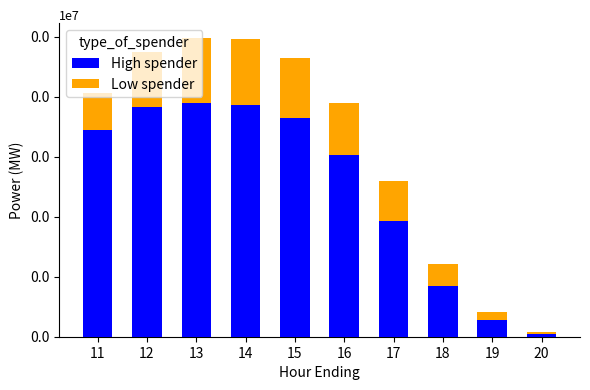

Are the bars horizontal?

No